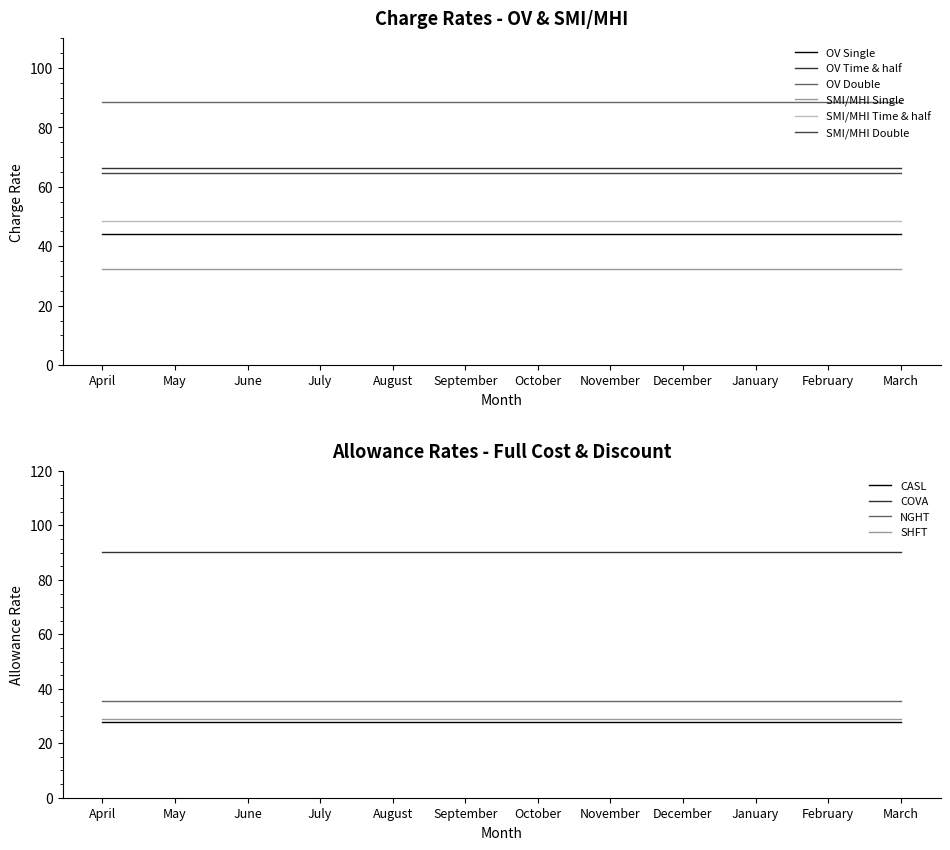

Rank the categories by SMI/MHI Double value from lowest to highest.

April, May, June, July, August, September, October, November, December, January, February, March